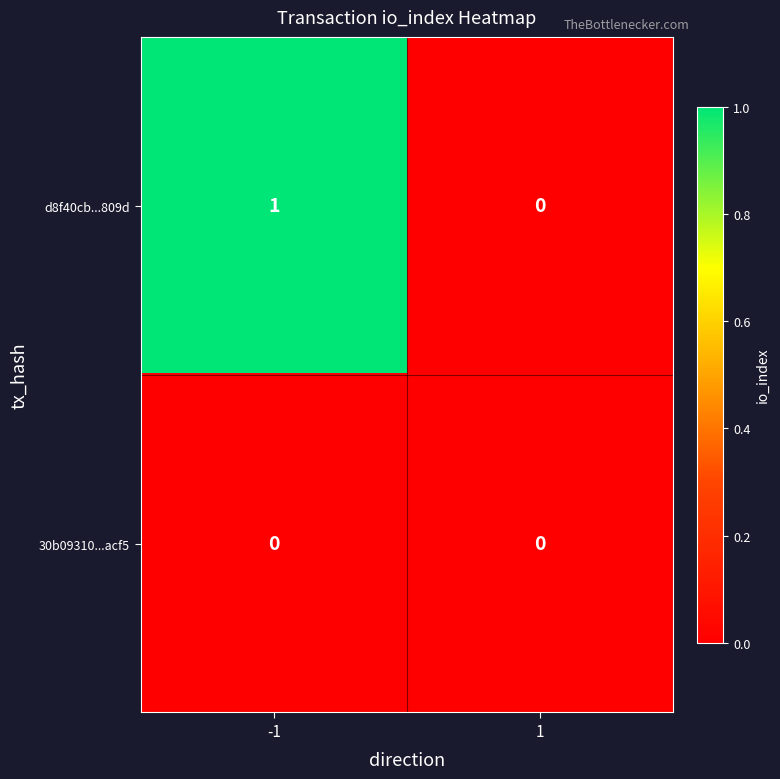

Reading right to left, list all the values displayed in this chart.

d8f40cb...809d: 1=0	-1=1
30b09310...acf5: 1=0	-1=0